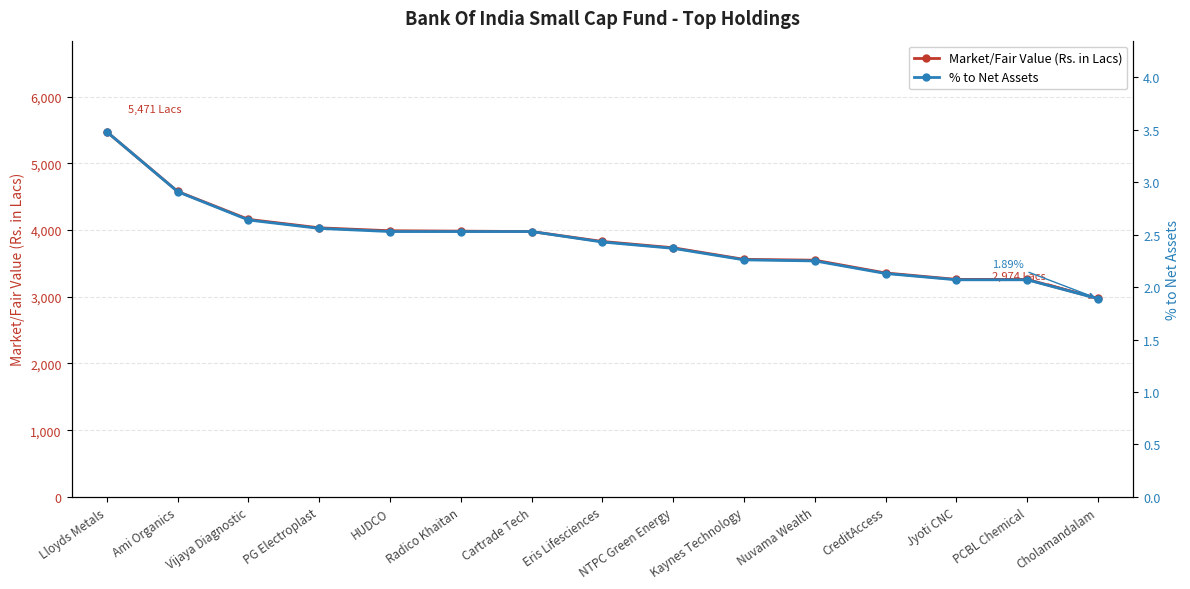

True or false: Market/Fair Value (Rs. in Lacs) and % to Net Assets intersect in this chart.

False